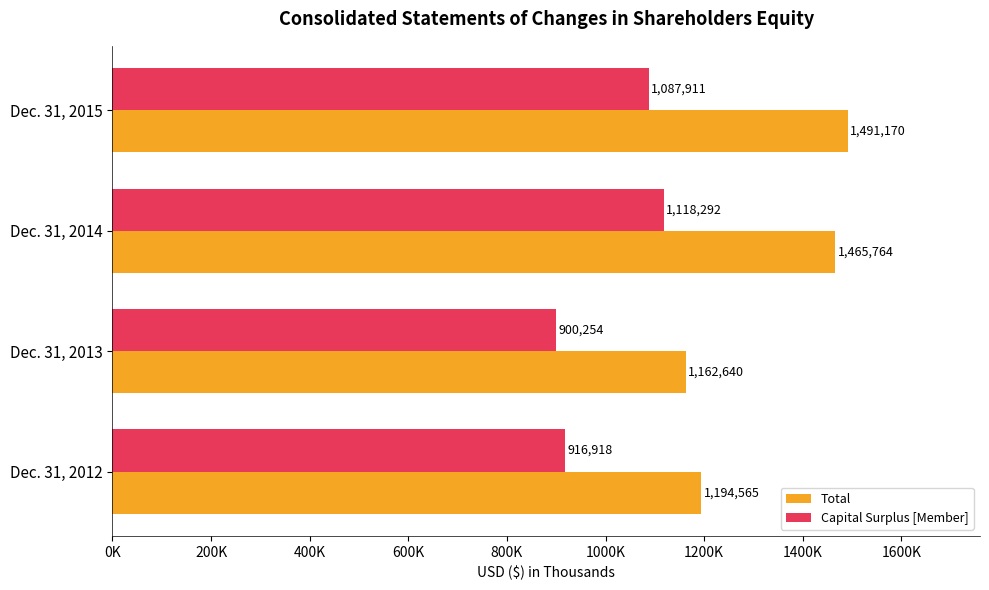

What is the value of the Total bar at the 3rd from the left?

1465764